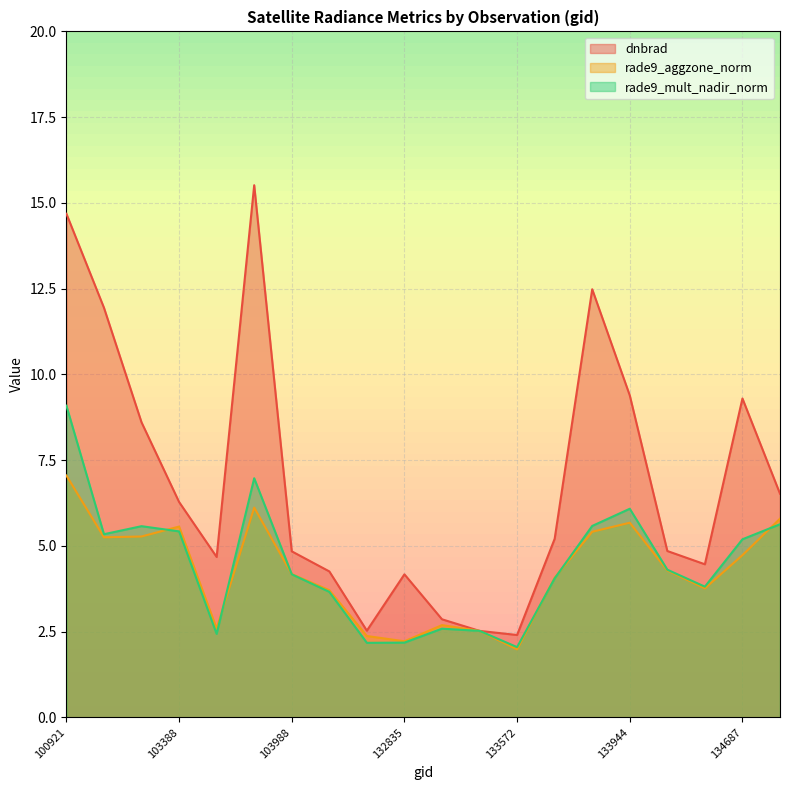

Reading left to right, transcribe all the data shown in this chart.

dnbrad: 100921=14.7	103023=11.9	103031=8.6	103388=6.3	103625=4.7	103745=15.5	103988=4.8	104104=4.3	132656=2.5	132835=4.2	133209=2.9	133392=2.5	133572=2.4	133749=5.2	133933=12.5	133944=9.4	134124=4.9	134308=4.5	134687=9.3	137512=6.5
rade9_aggzone_norm: 100921=7.1	103023=5.3	103031=5.3	103388=5.6	103625=2.6	103745=6.1	103988=4.2	104104=3.7	132656=2.4	132835=2.2	133209=2.7	133392=2.5	133572=2.0	133749=4.1	133933=5.4	133944=5.7	134124=4.3	134308=3.8	134687=4.7	137512=5.8
rade9_mult_nadir_norm: 100921=9.1	103023=5.3	103031=5.6	103388=5.4	103625=2.4	103745=7.0	103988=4.2	104104=3.7	132656=2.2	132835=2.2	133209=2.6	133392=2.5	133572=2.0	133749=4.1	133933=5.6	133944=6.1	134124=4.3	134308=3.8	134687=5.2	137512=5.6